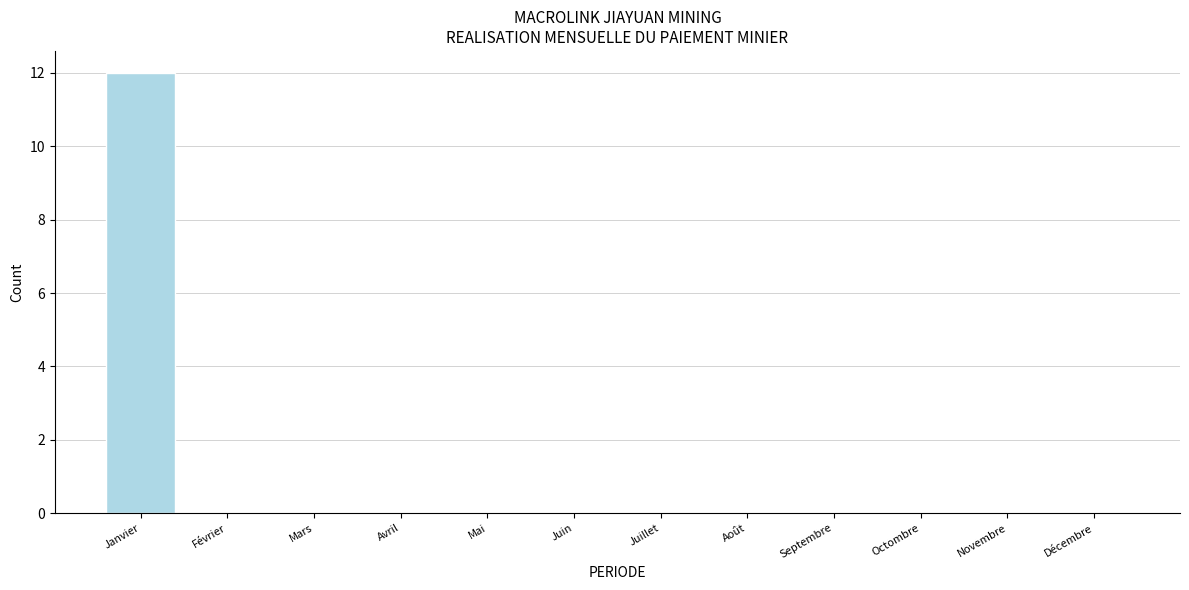

Reading right to left, what are all the values shown in this chart?

Décembre=0	Novembre=0	Octombre=0	Septembre=0	Août=0	Juillet=0	Juin=0	Mai=0	Avril=0	Mars=0	Février=0	Janvier=12